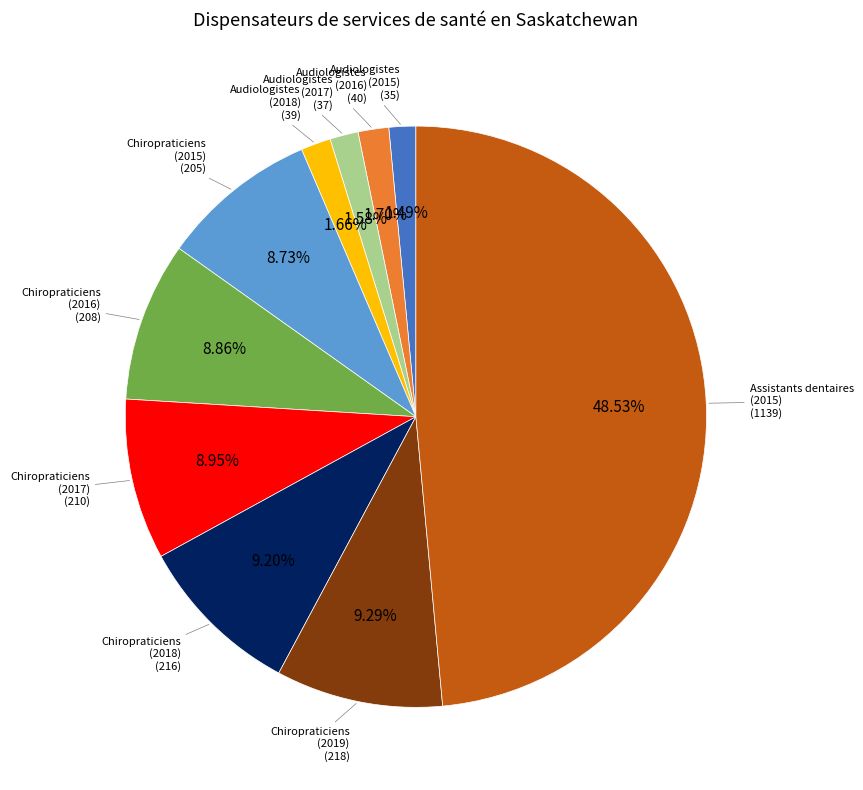

Does any single category account for the majority?

No